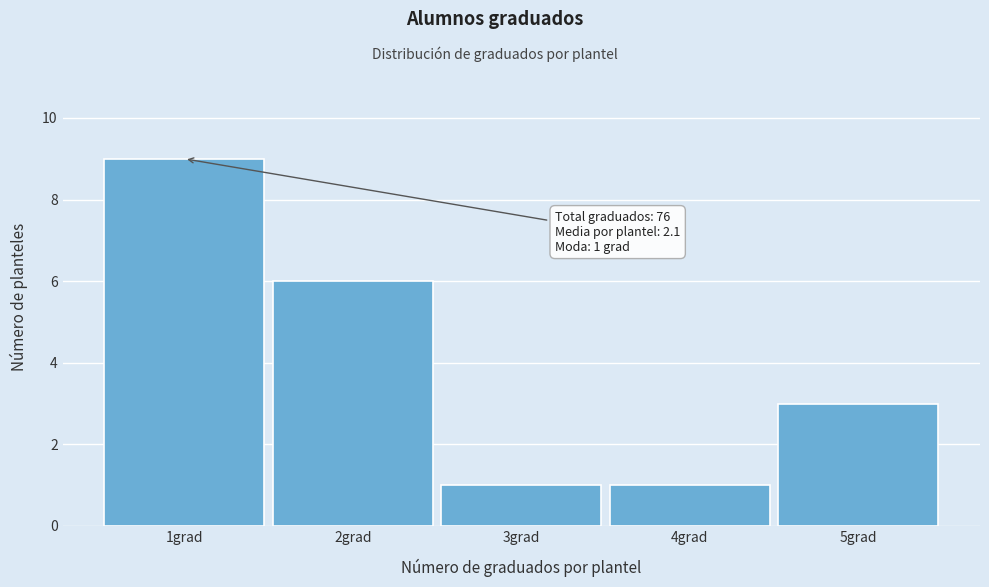

Which range on the x-axis has the tallest bar?

0.5 to 1.5